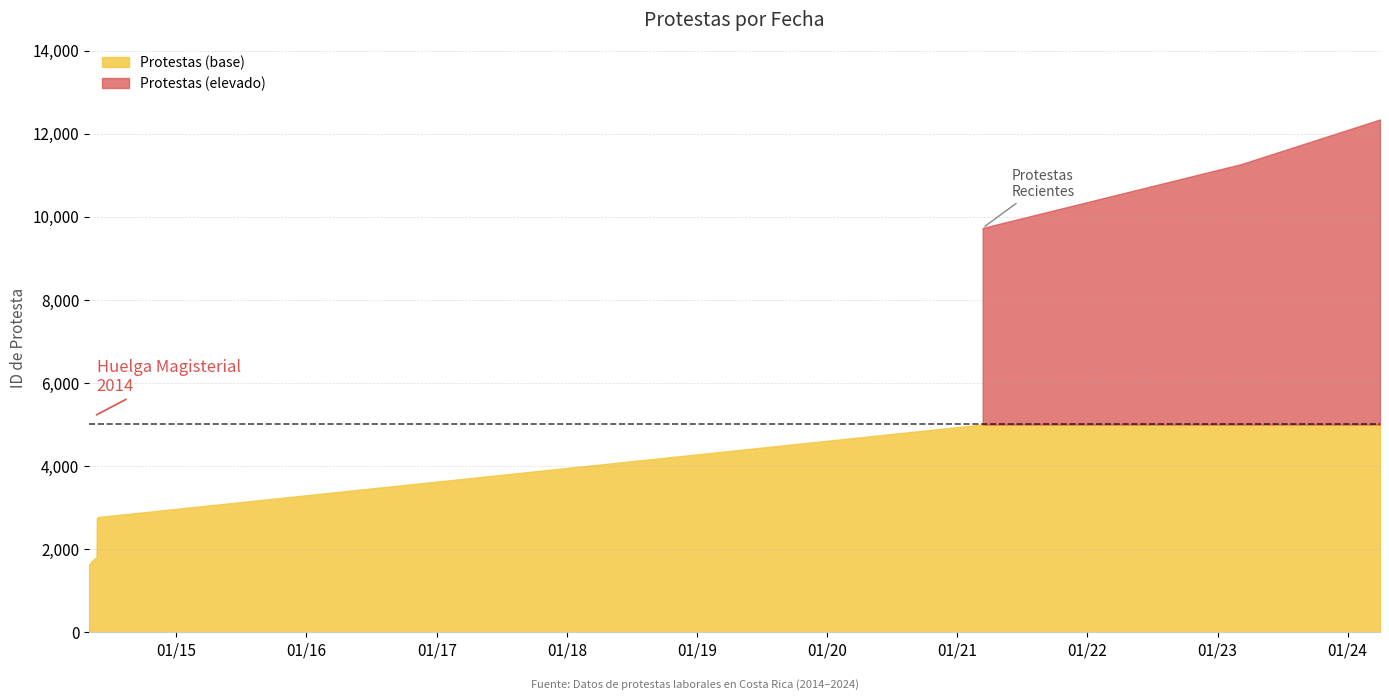

What is the sum of all values?

65102